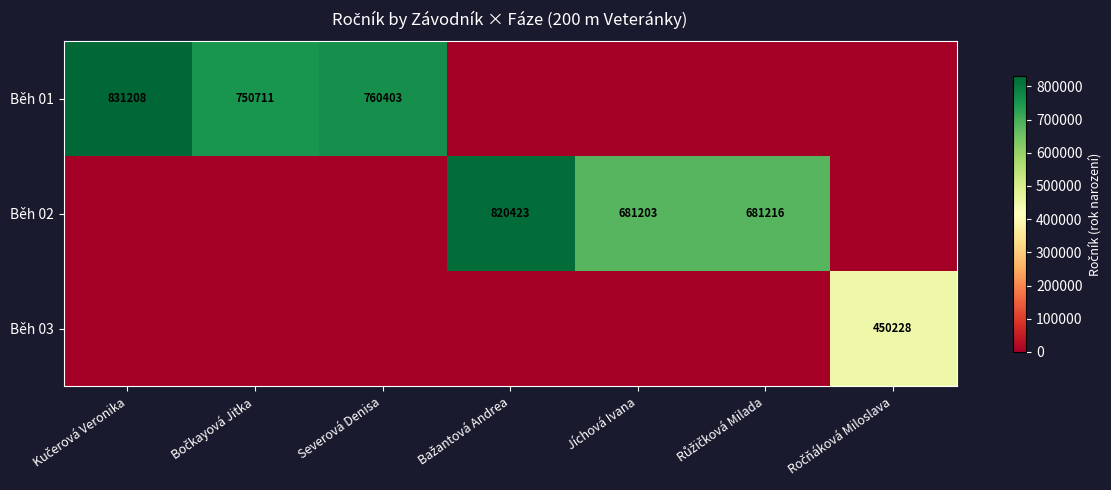

At which category does the chart reach its minimum across all series?

Bažantová Andrea